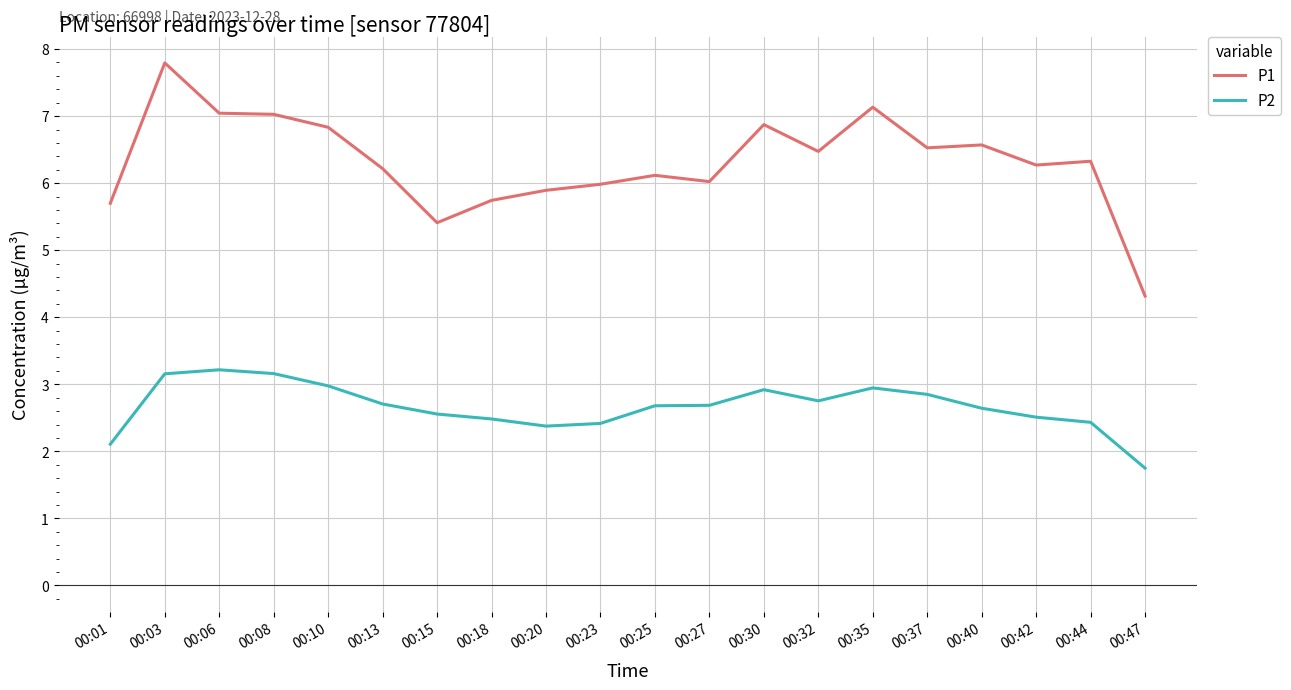

What are all the series names shown in the legend?

P1, P2